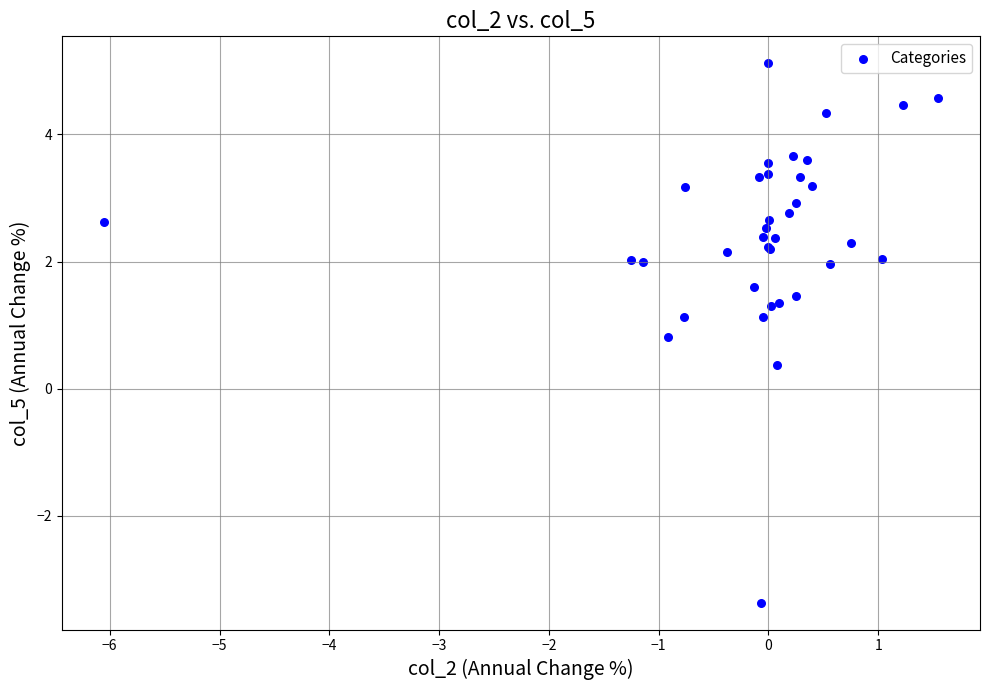

What Y value in the scatter plot is closest to 0?

0.4